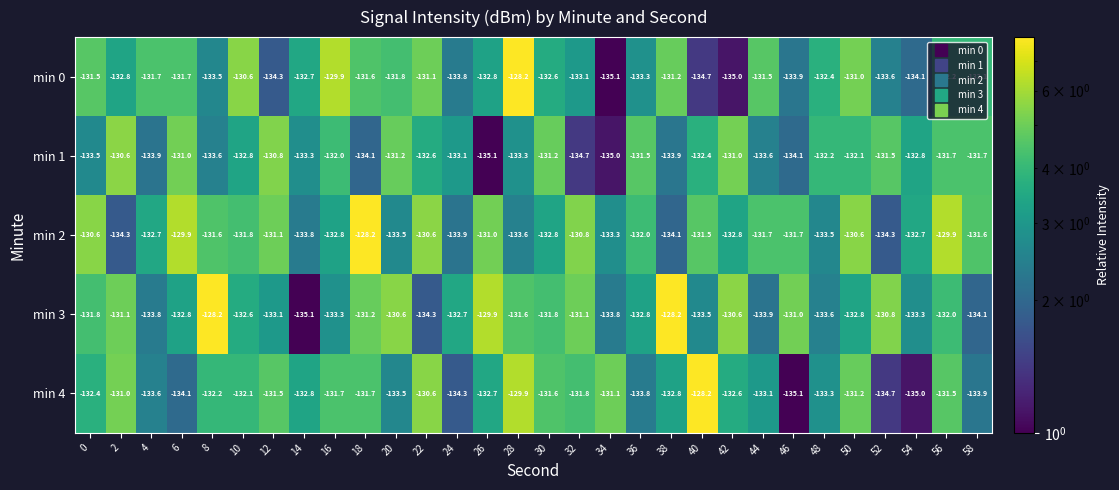

At which label is min 0 closest to -131?

50